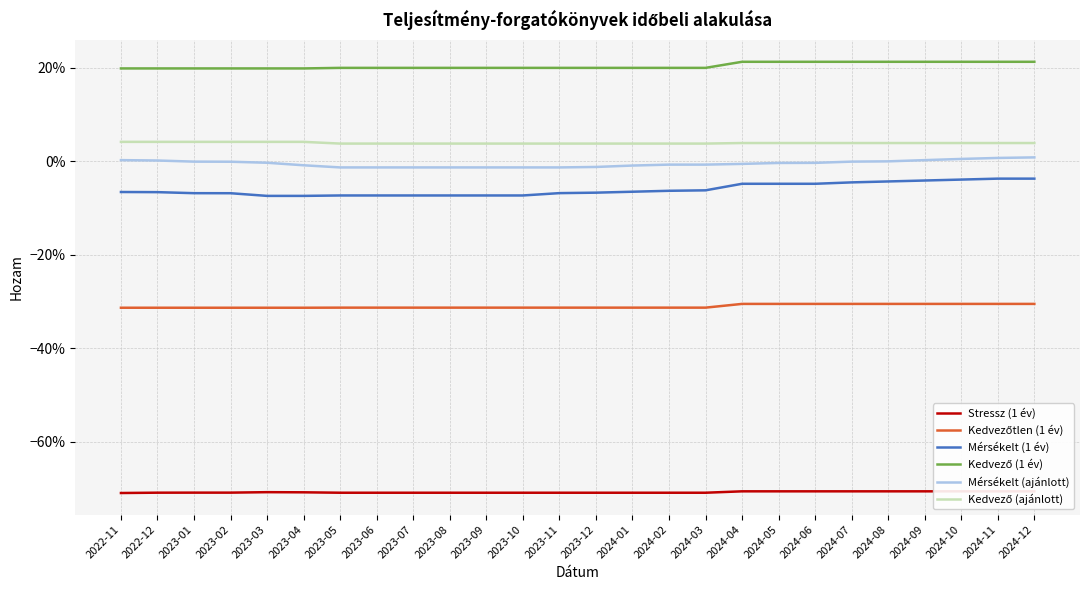

How many values in the Mérsékelt (ajánlott) series are below 0?

19